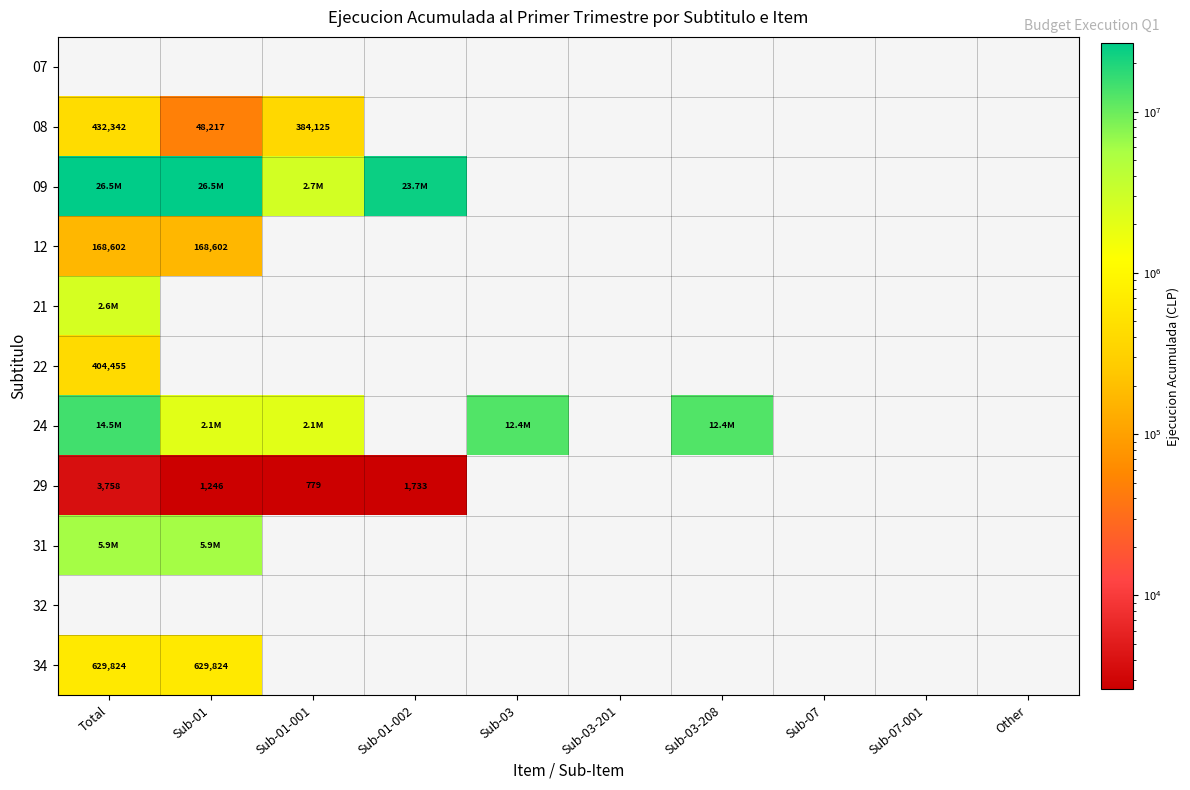

What is the total value across all series at Sub-03-208?

12437196